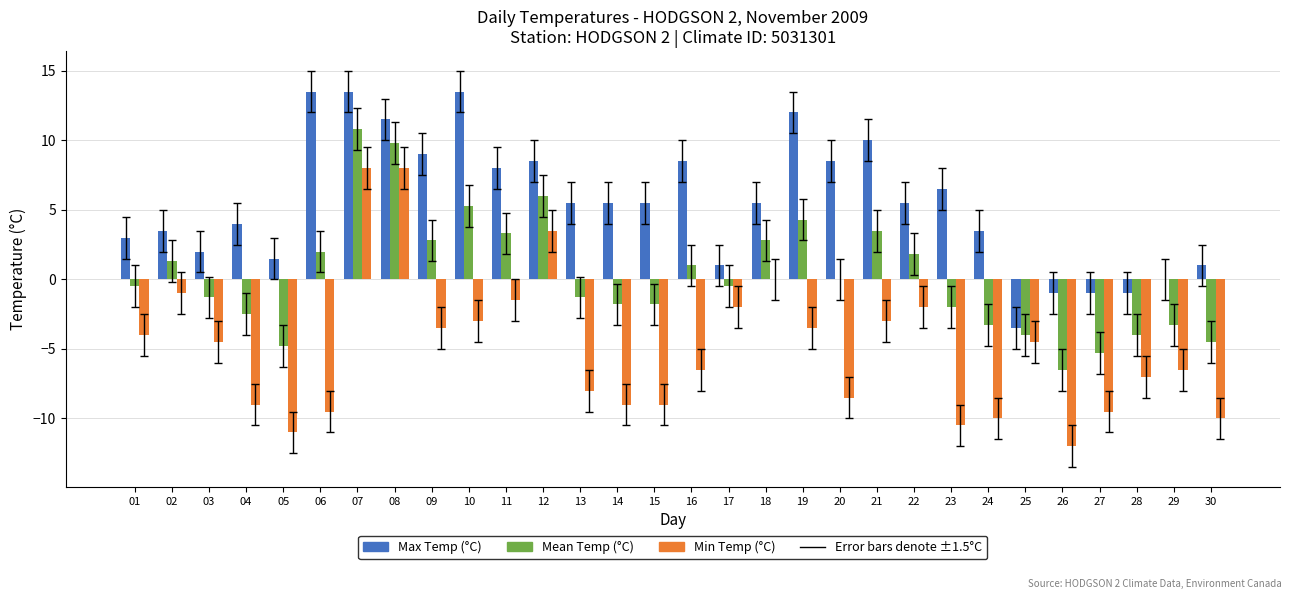

Which series has the largest total across all categories?

Max Temp (°C)